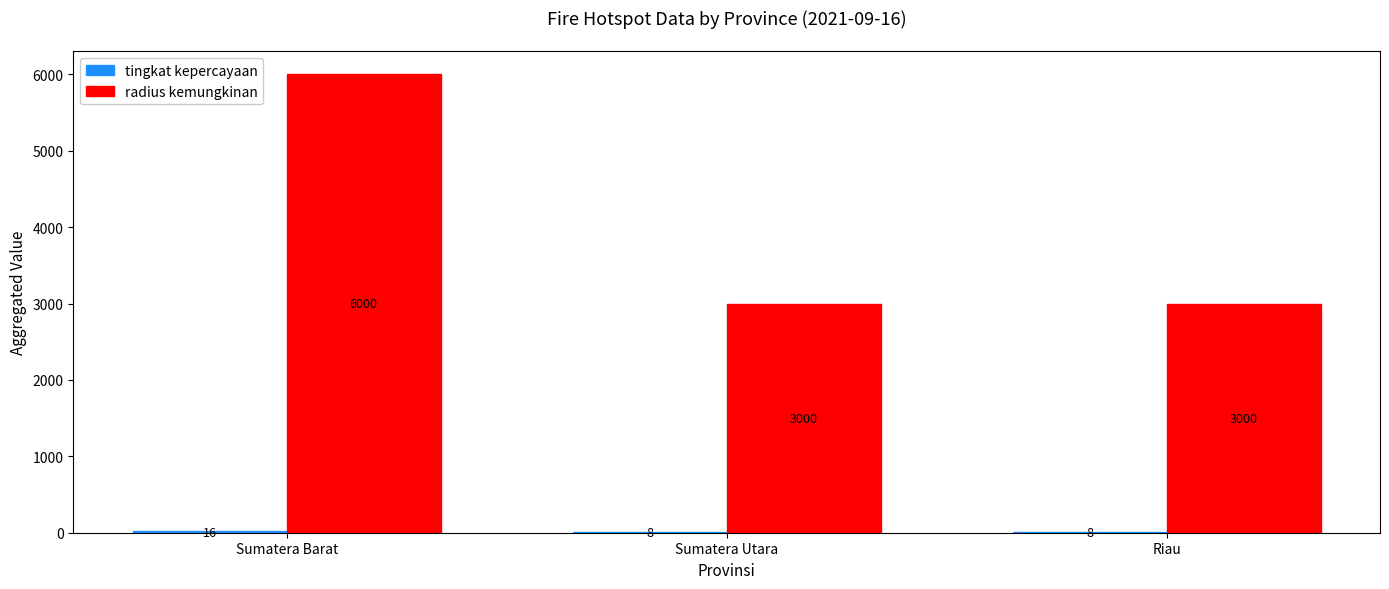

At which category does the chart reach its peak across all series?

Sumatera Barat